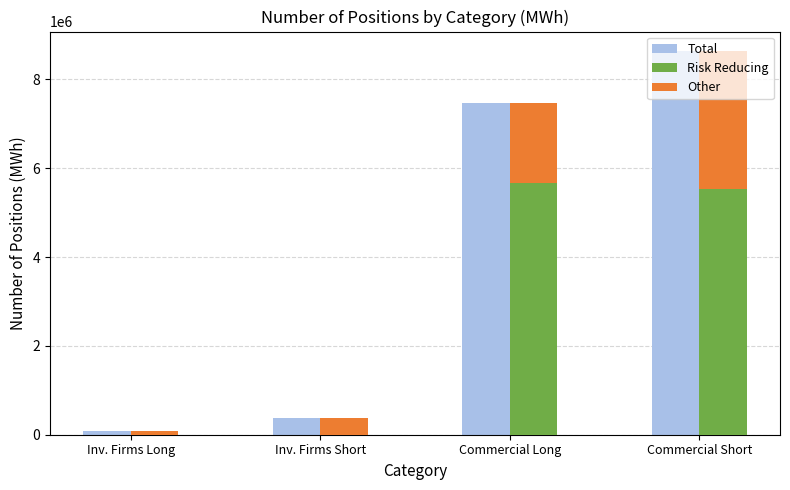

What is the total value across all series at Inv. Firms Short?

742464